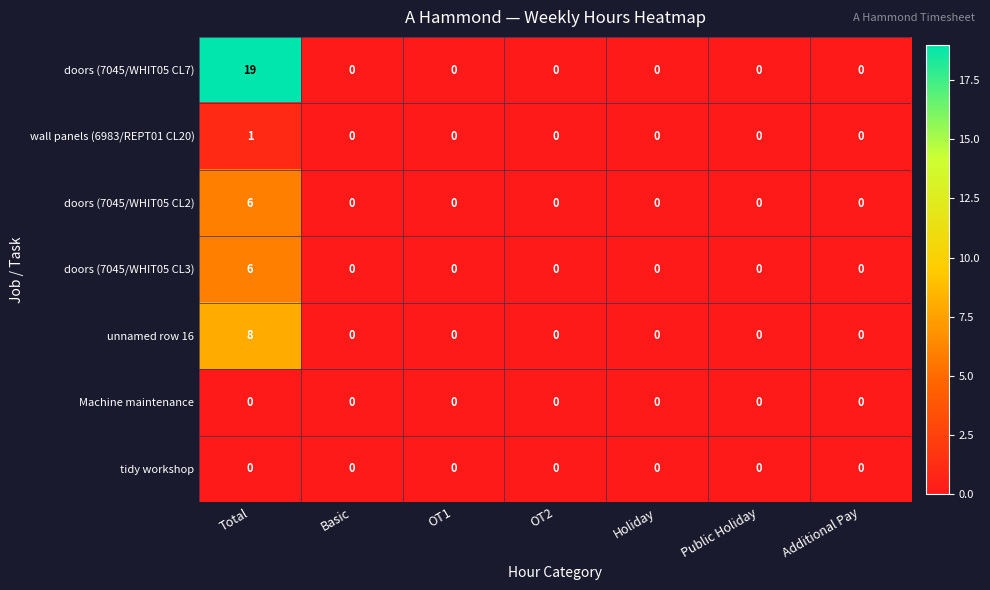

What is the maximum value for doors (7045/WHIT05 CL7)?

19